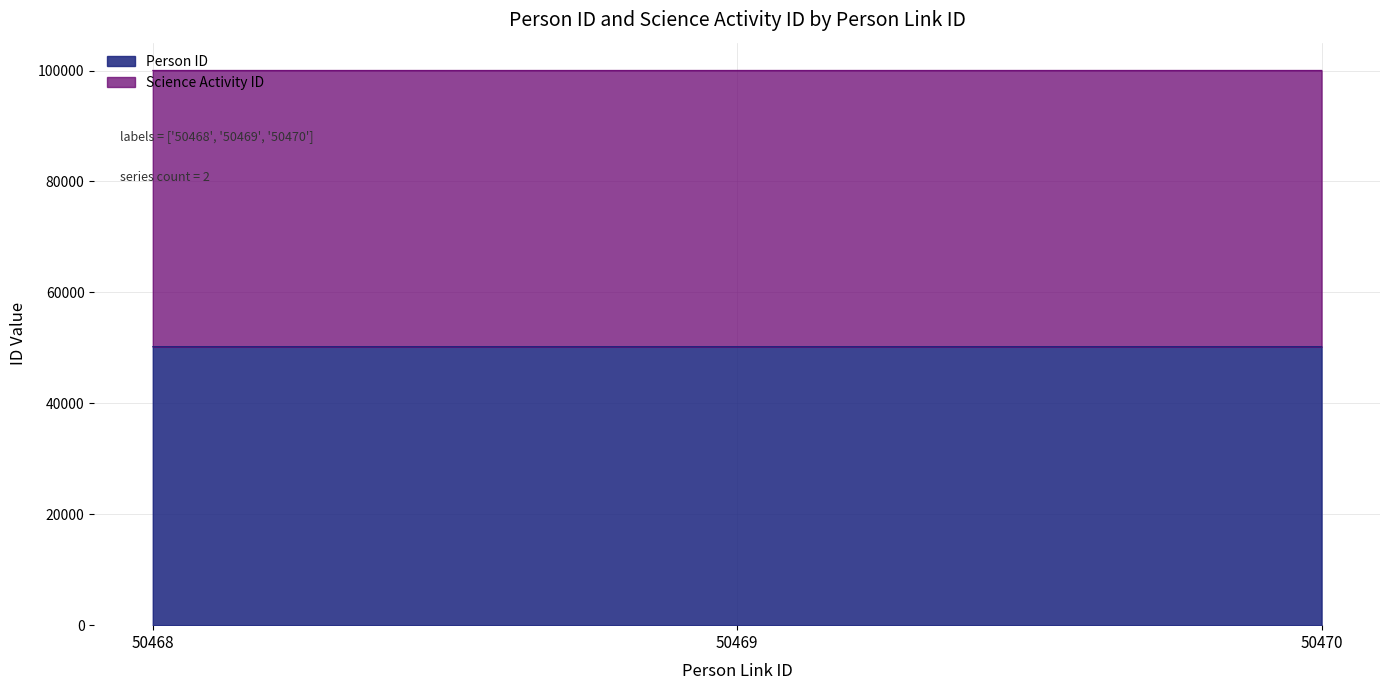

What is the ratio of the value at 50468 to the value at 50470?

1.0